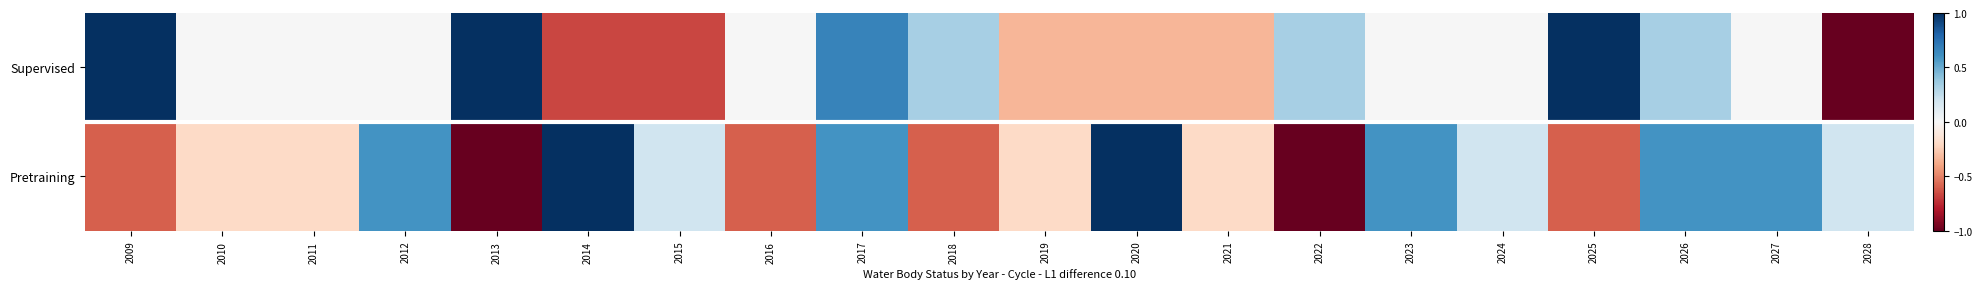

What is the greatest value displayed?

1.0